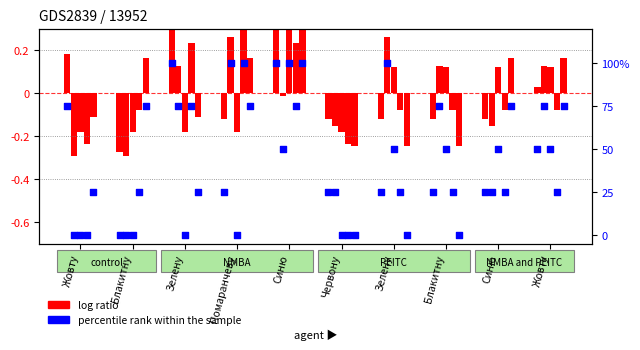

Between Синю and Блакитну, which is larger?

Синю